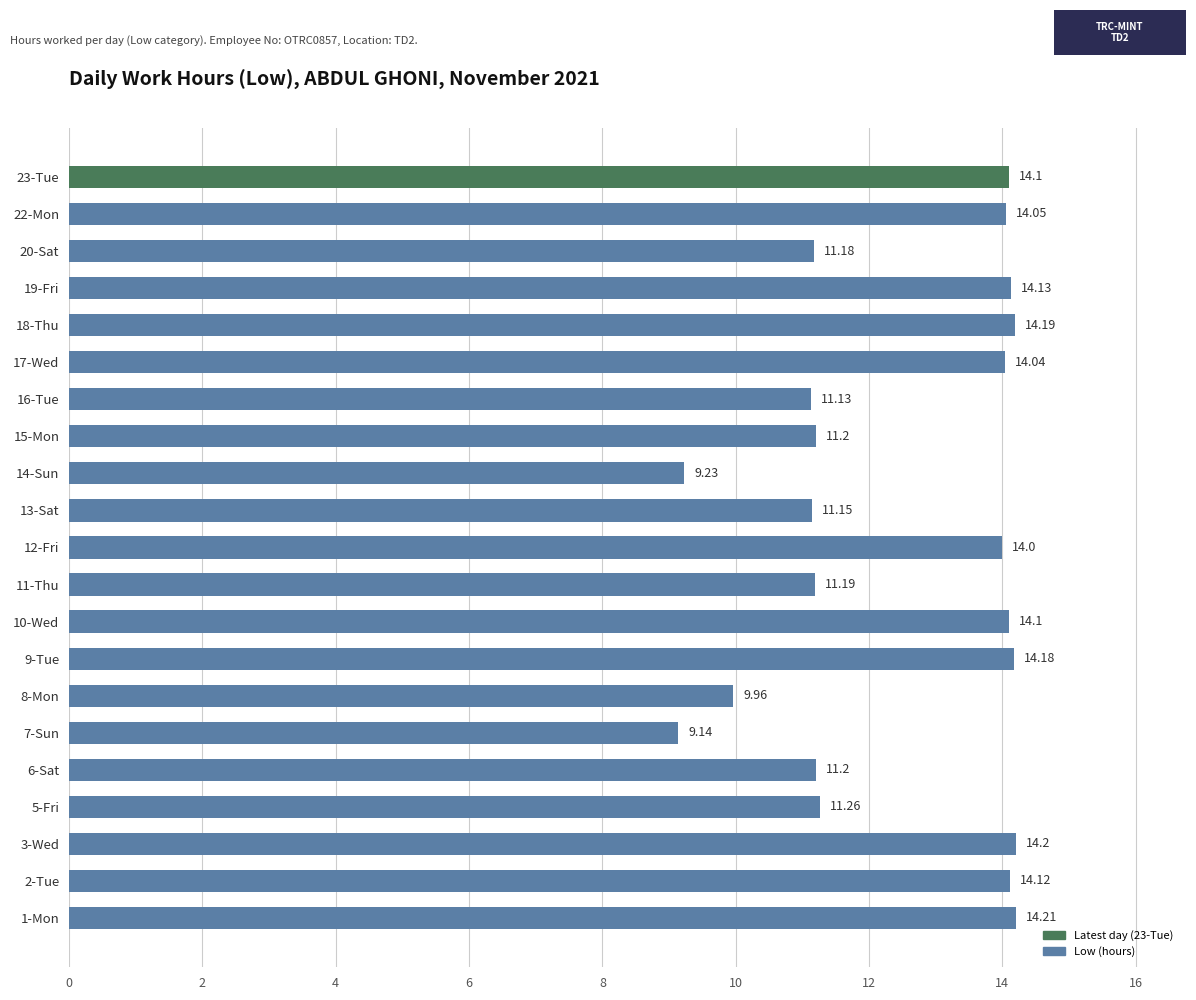

What is the sum of all values?

262.0